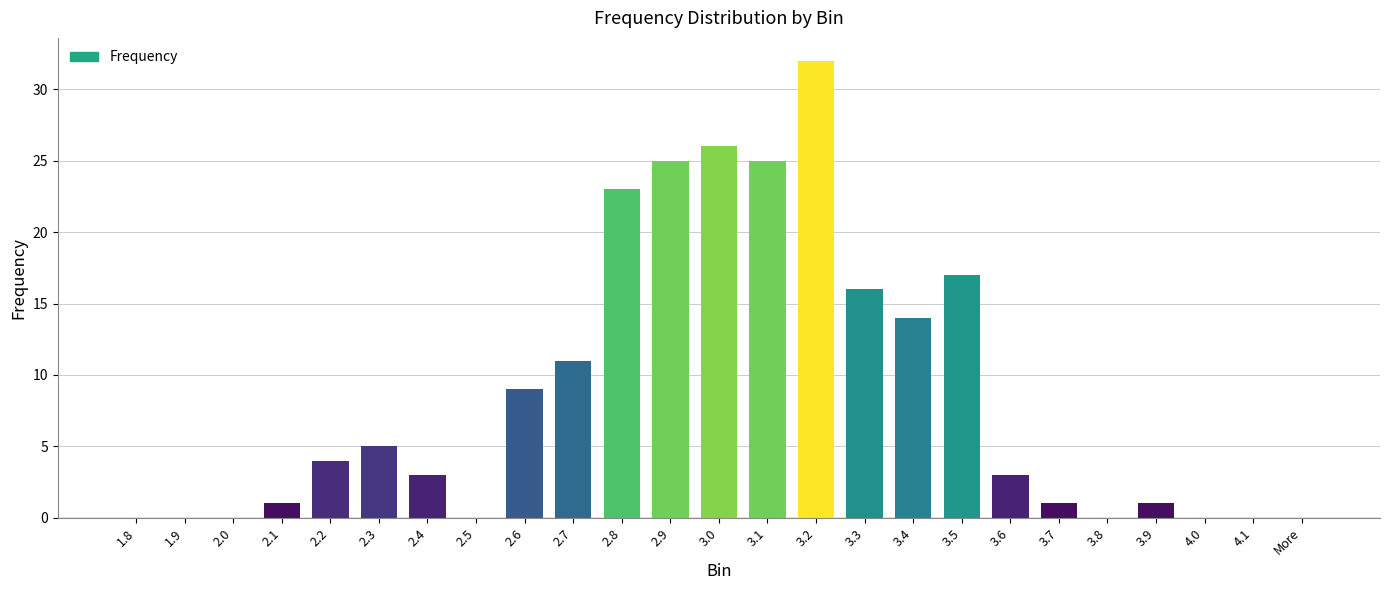

At which category does the chart reach its peak across all series?

3.2